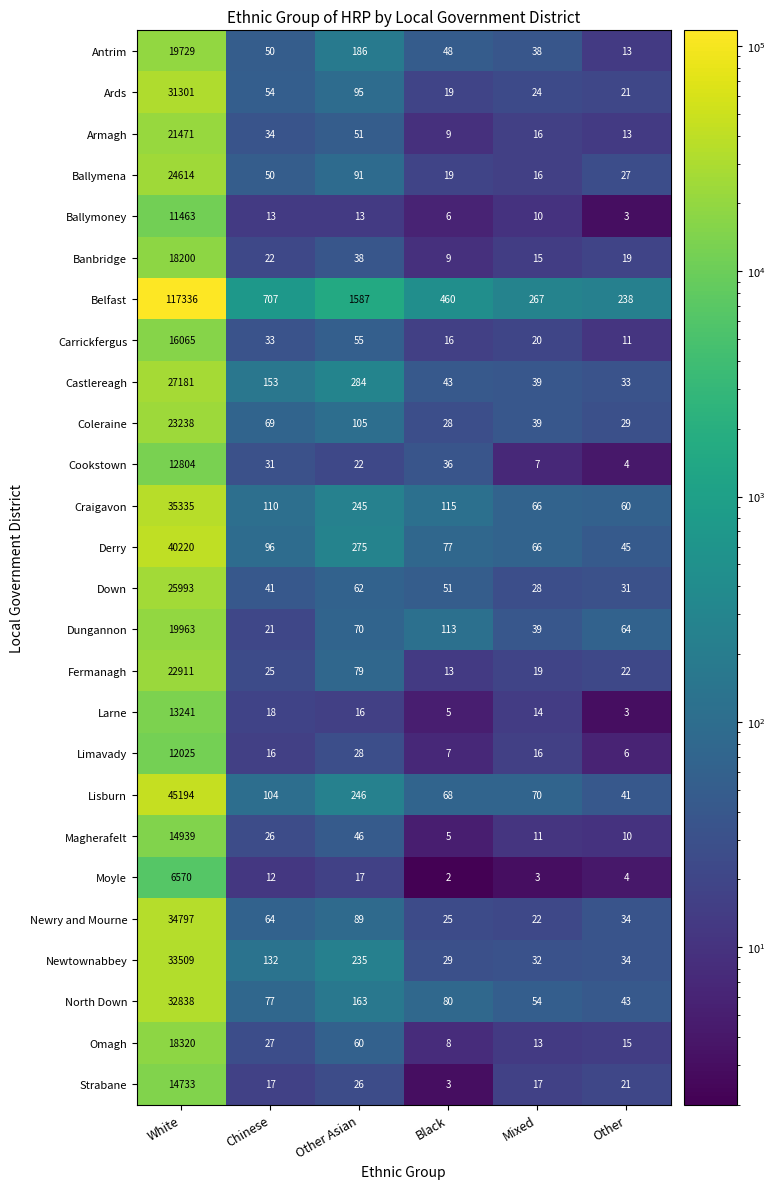

At how many categories does at least one series exceed 77411?

1